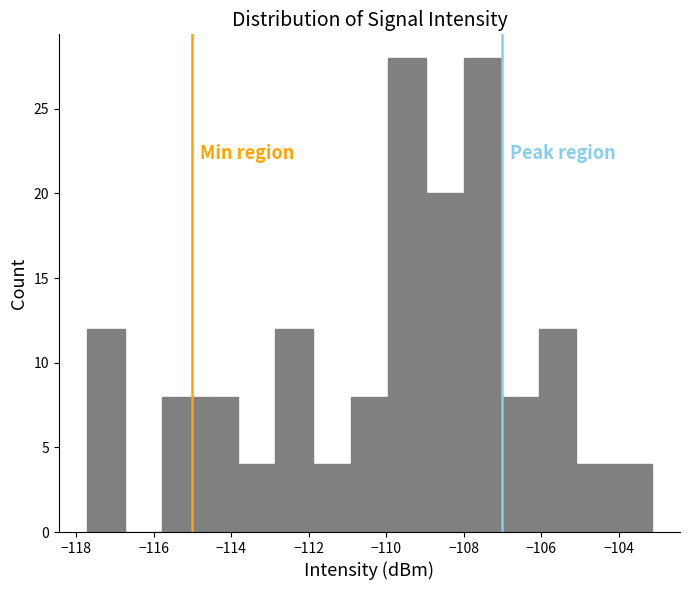

What is the height of the bar covering -106.0 to -105.0 on the x-axis? Neither the bar edges nor the heights are printed on the chart, so give them approximately, as read against the axes.

12